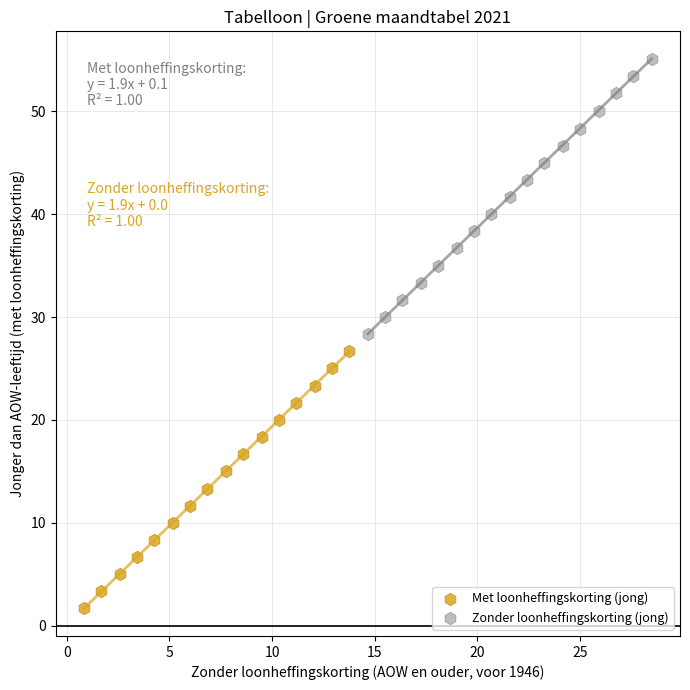

Which series reaches the minimum Y coordinate?

Met loonheffingskorting (jong)